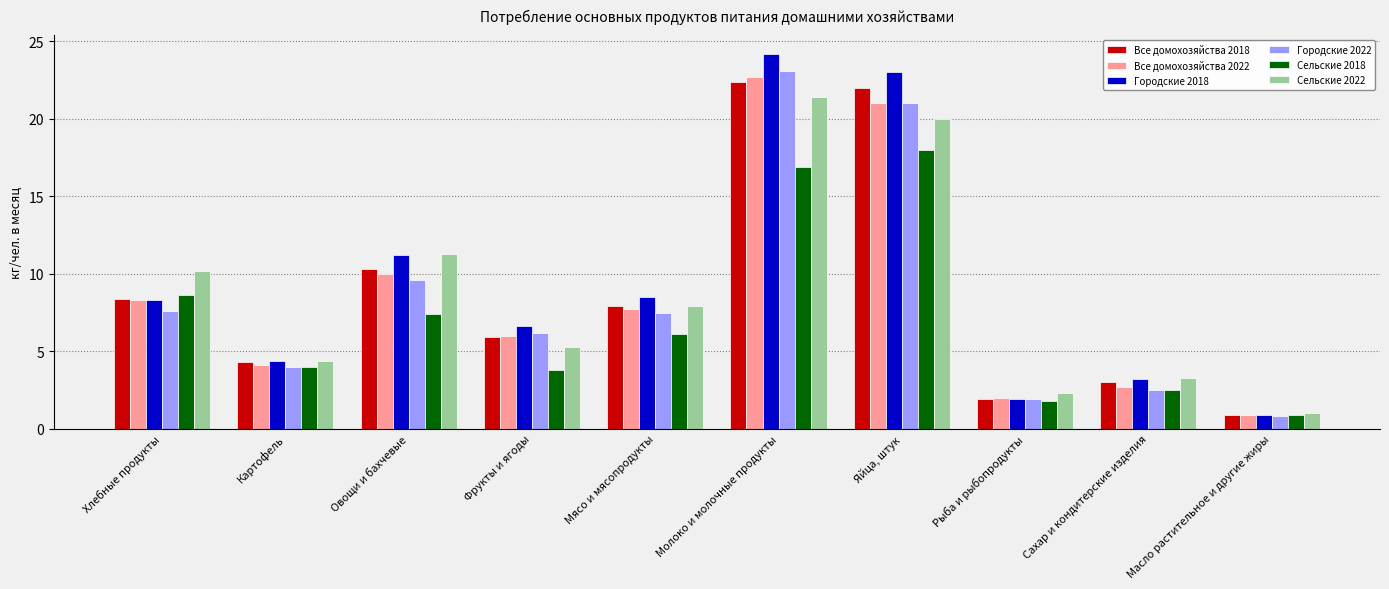

Which series has the largest total across all categories?

Городские 2018